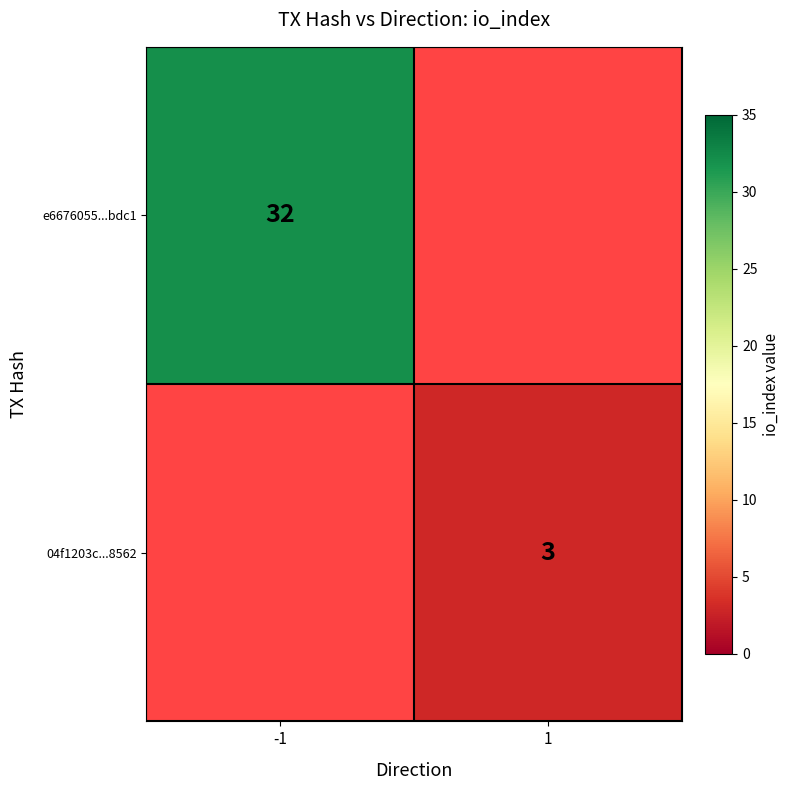

Which has a higher value, 1 or -1?

-1